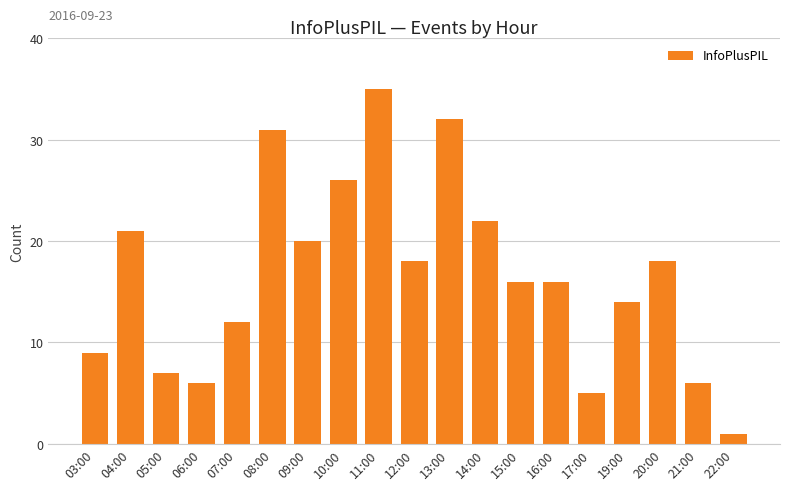

The chart shows a value of 22 at 14:00. True or false?

True